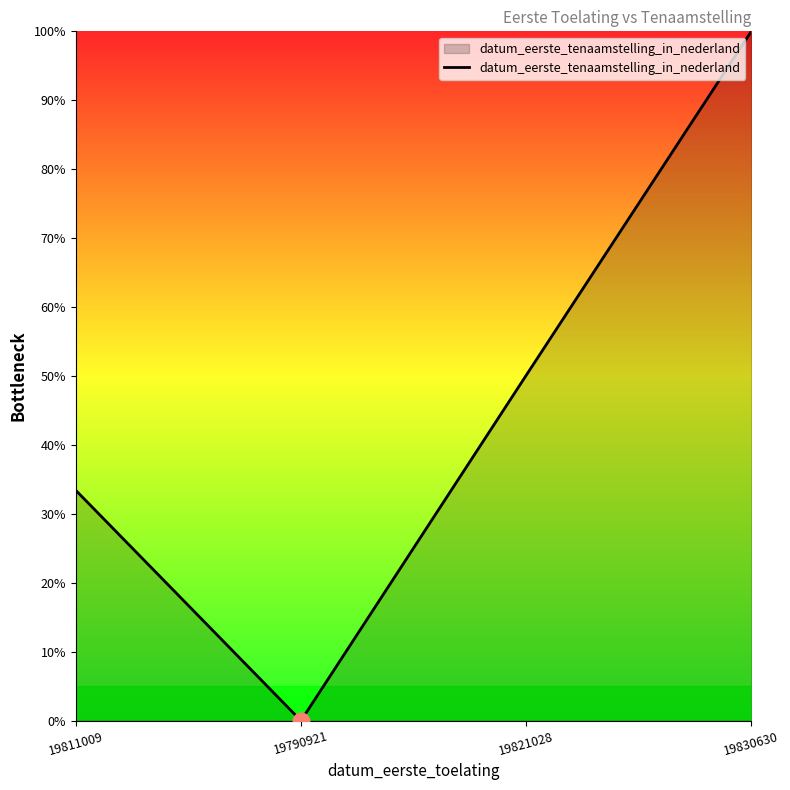

The value at 19830630 is 100.0. True or false?

True